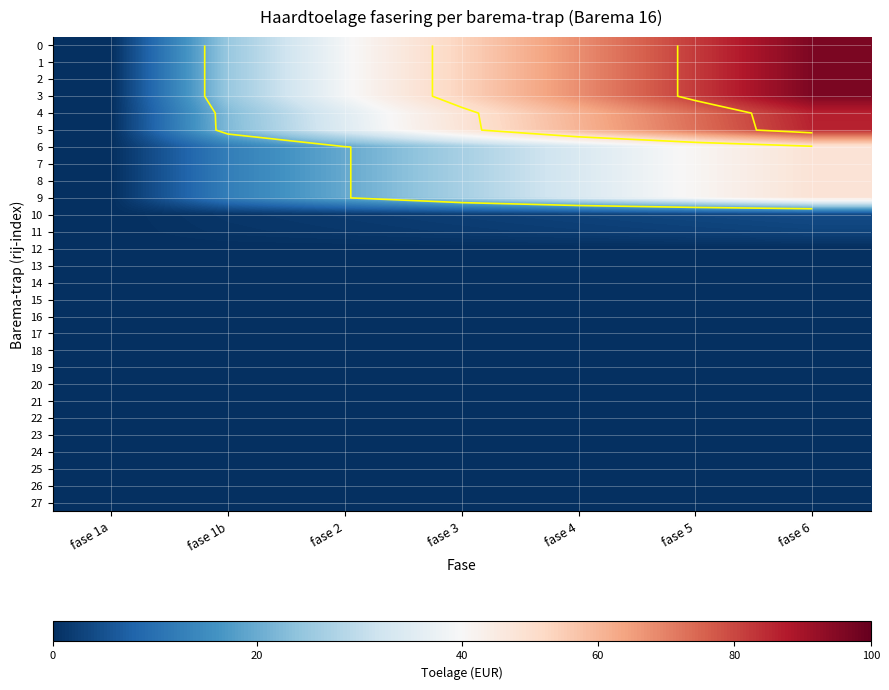

What is the difference between the maximum and minimum values in the 5 series?

86.1